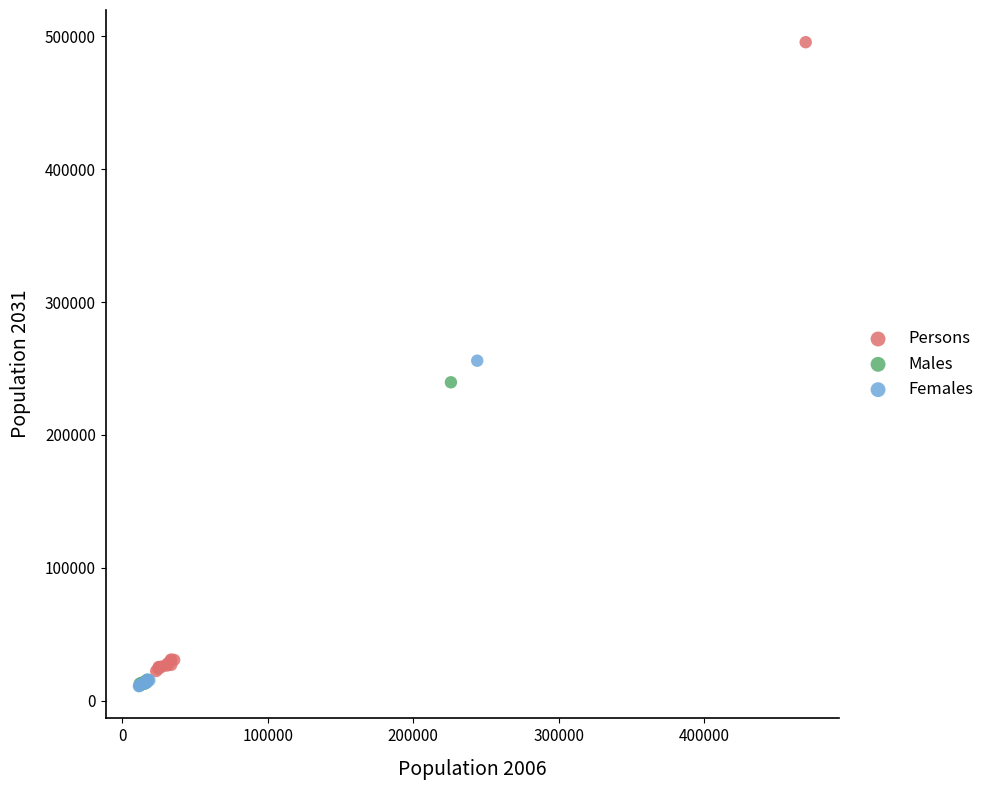

What are all the series names shown in the legend?

Persons, Males, Females